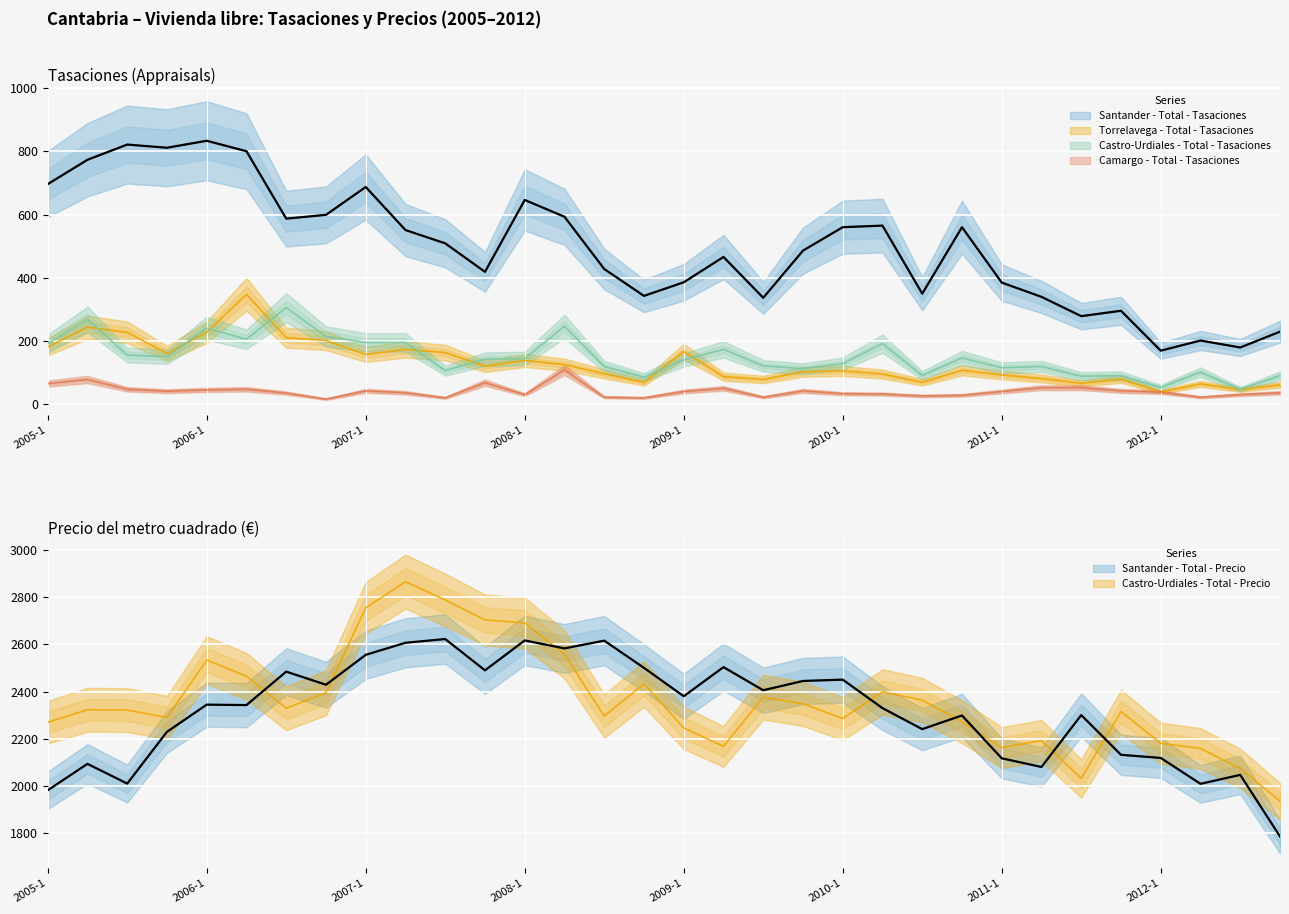

How many data points in Santander - Total - Tasaciones are less than 509?

16